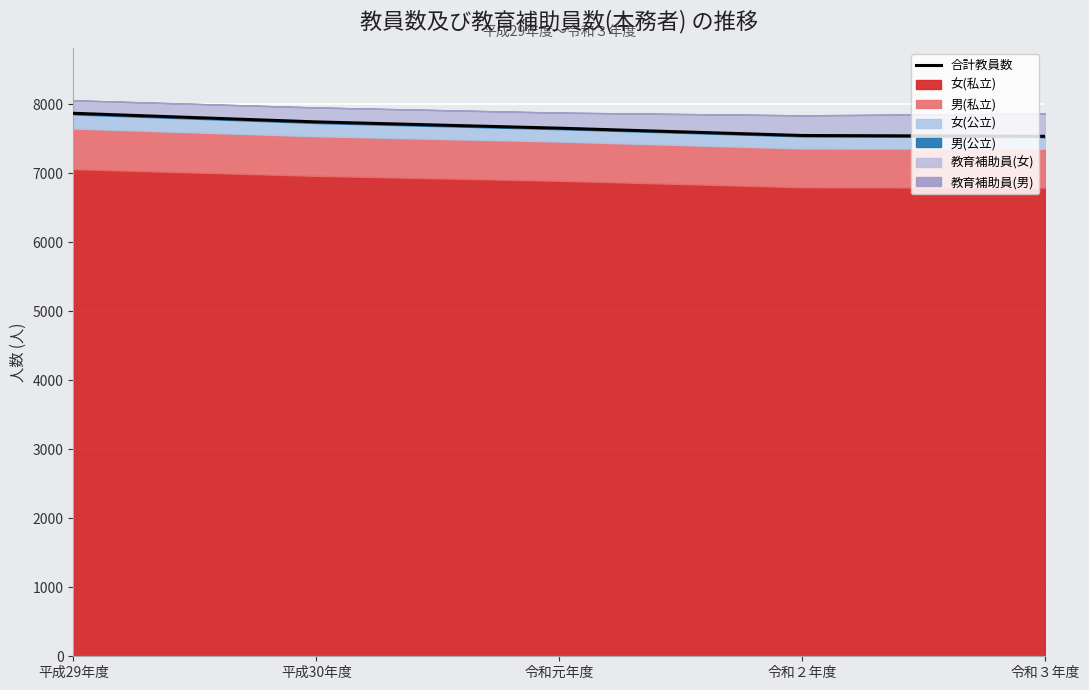

How many lines are shown in the chart?

1